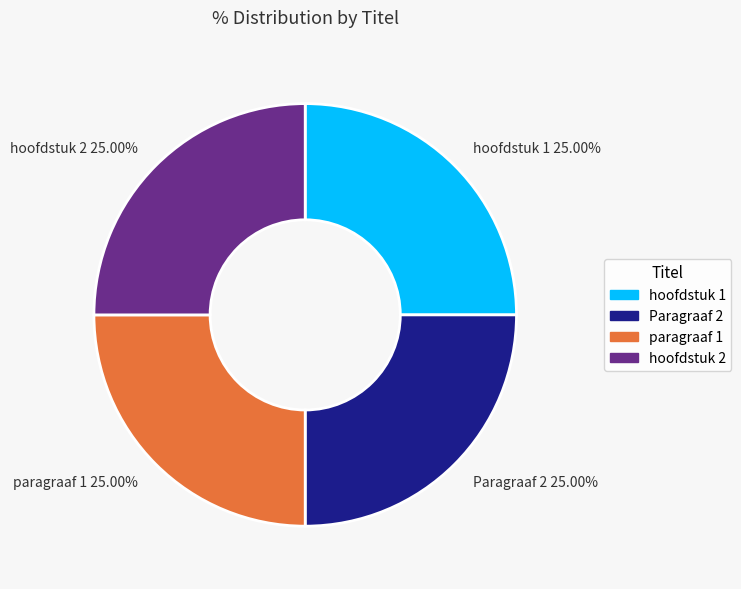

Approximately how many times larger is the value at hoofdstuk 2 compared to hoofdstuk 1?

1.0